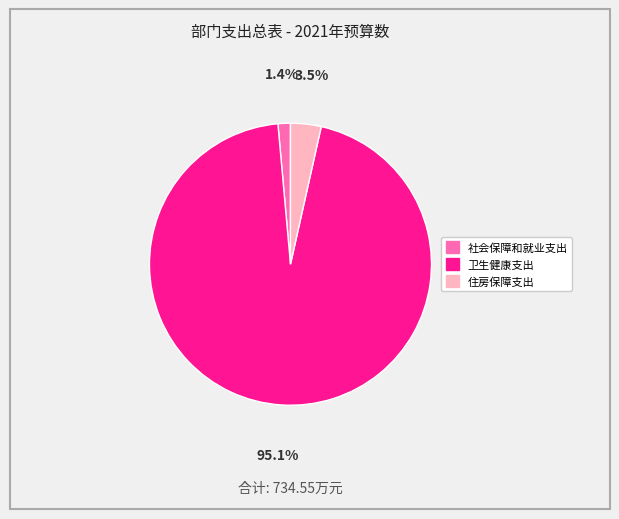

Rank the categories by value from lowest to highest.

社会保障和就业支出, 住房保障支出, 卫生健康支出